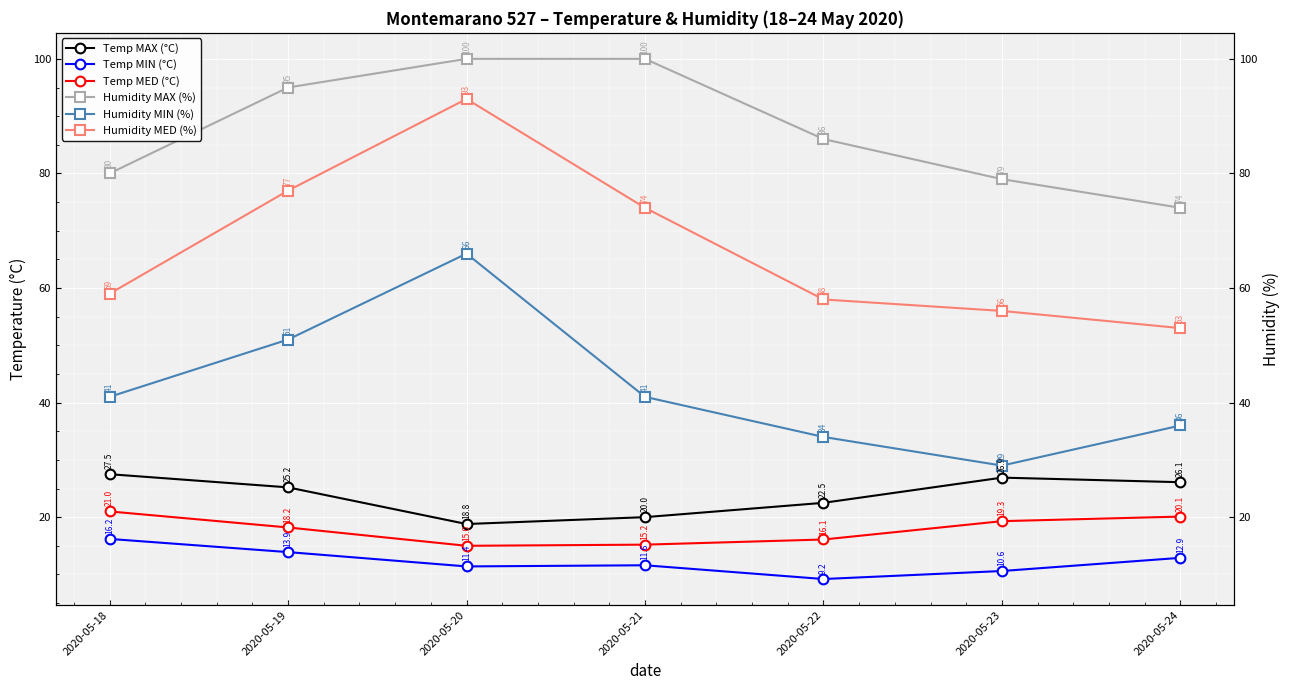

What is the sum of all Humidity MAX (%) values?

614.0